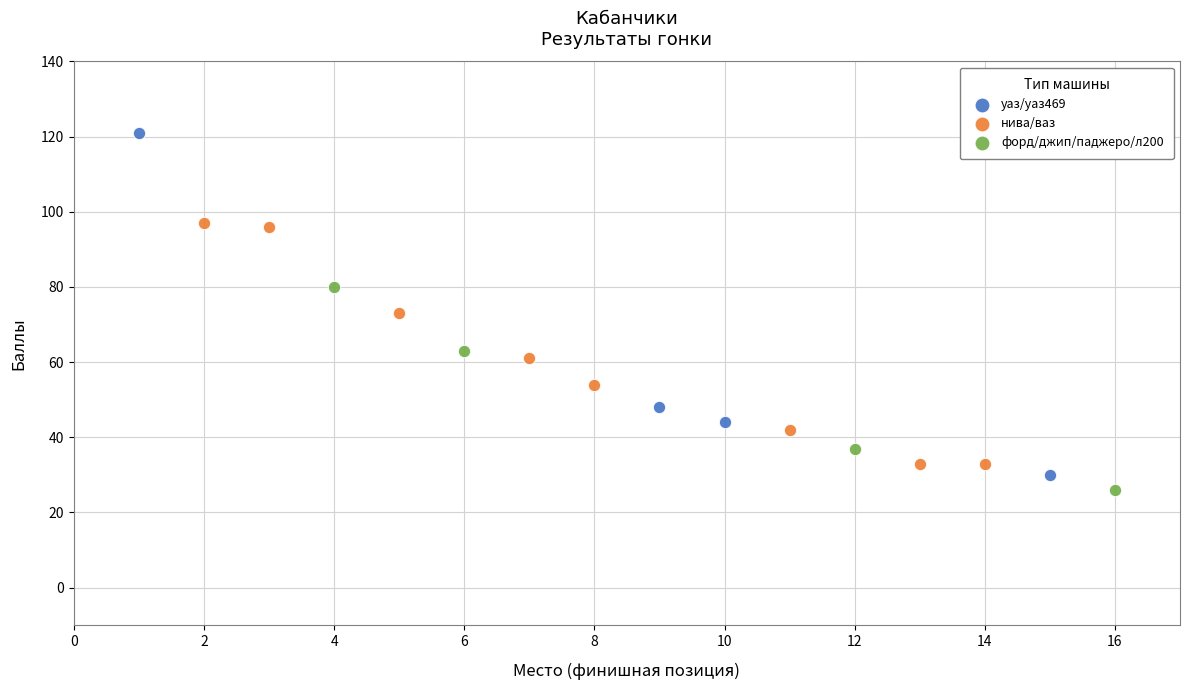

Which series contains the highest Y value?

уаз/уаз469